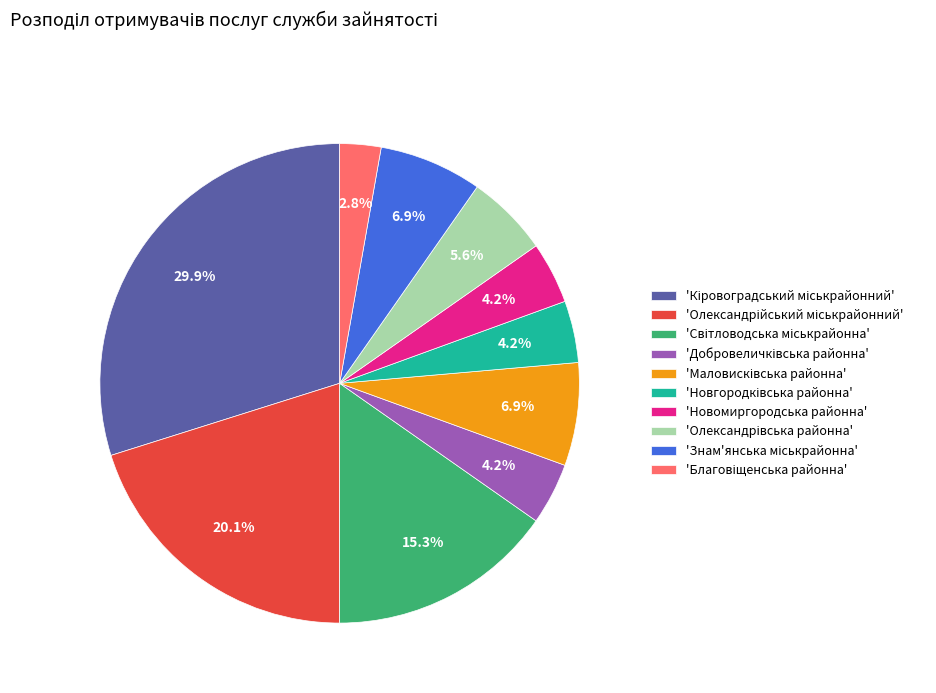

Is there a majority slice in this chart?

No